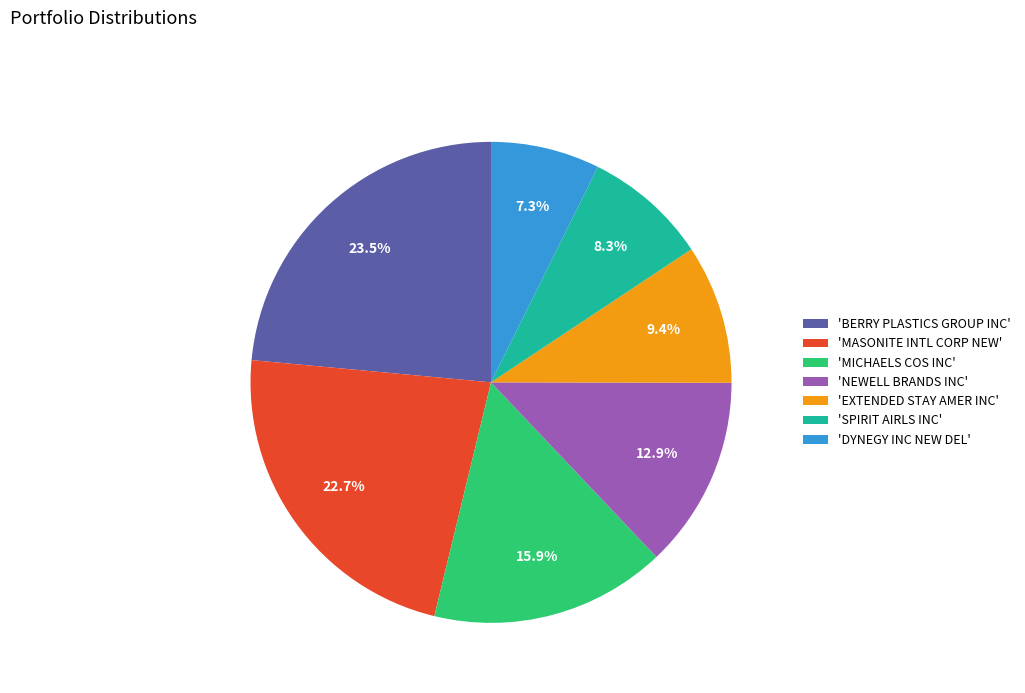

Between 'EXTENDED STAY AMER INC' and 'BERRY PLASTICS GROUP INC', which is larger?

'BERRY PLASTICS GROUP INC'